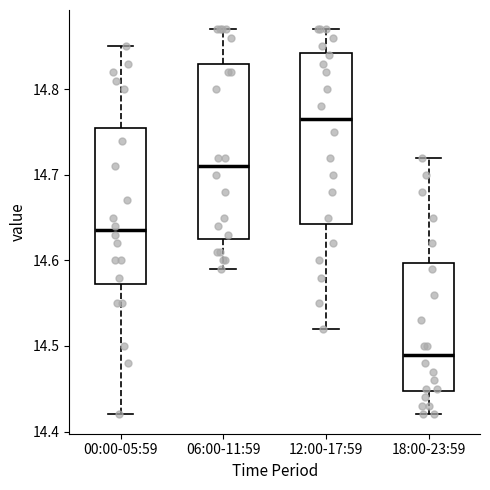

Reading left to right, read every box against the y-axis: the position of its median line, the range the box covers, and the ends of its whiskers. The values are not printed on the chart, so give them approximately, as read against the axis.

00:00-05:59: median 14.64, box 14.57 to 14.76, whiskers 14.42 to 14.85
06:00-11:59: median 14.71, box 14.63 to 14.83, whiskers 14.59 to 14.87
12:00-17:59: median 14.77, box 14.64 to 14.84, whiskers 14.52 to 14.87
18:00-23:59: median 14.49, box 14.45 to 14.60, whiskers 14.42 to 14.72